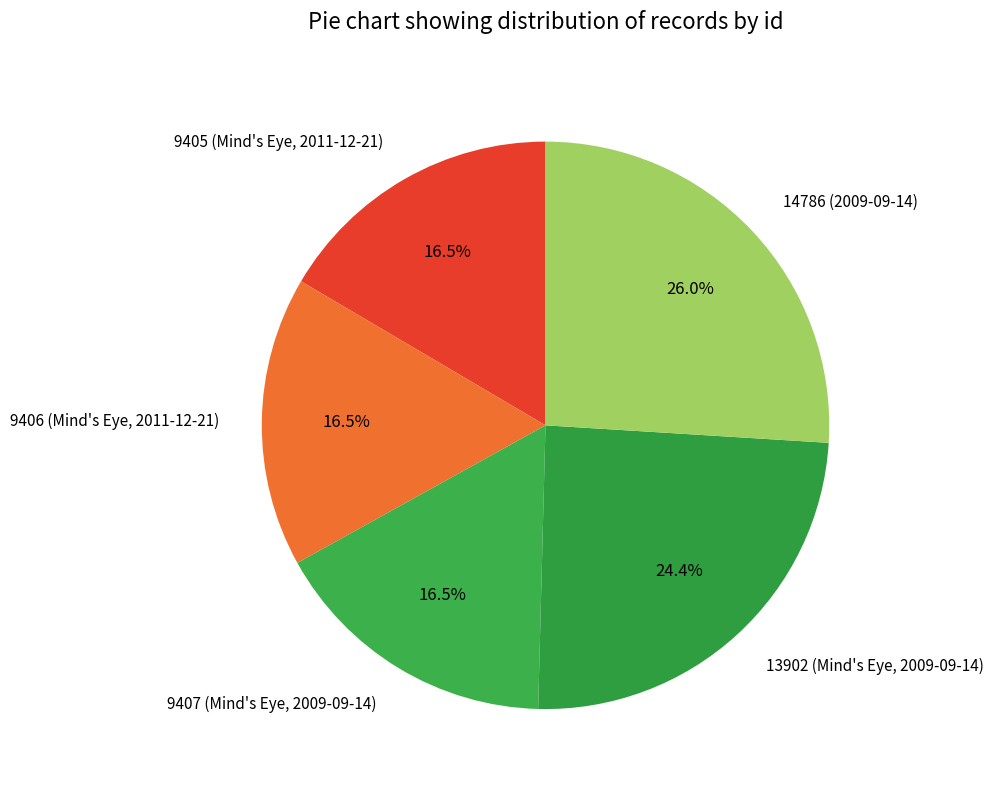

To the nearest percent, what portion does 14786 (2009-09-14) represent?

26%